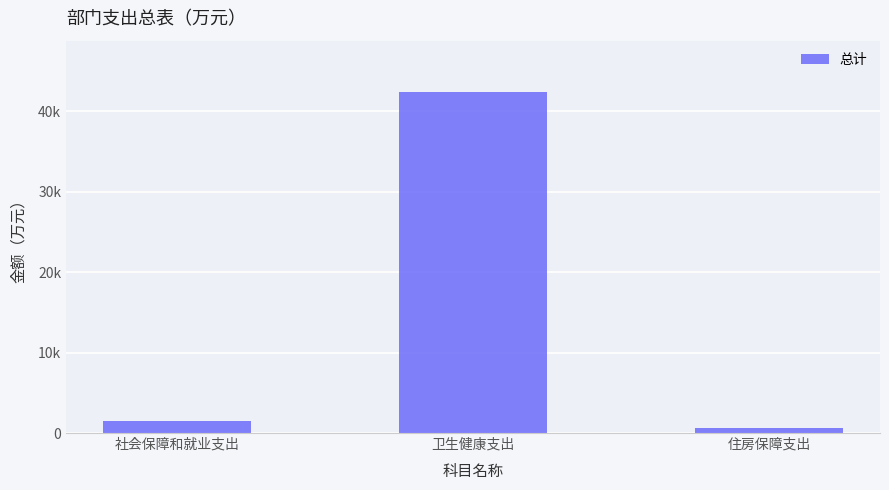

Reading left to right, what are all the values shown in this chart?

社会保障和就业支出=1465.7	卫生健康支出=42407.6	住房保障支出=570.1